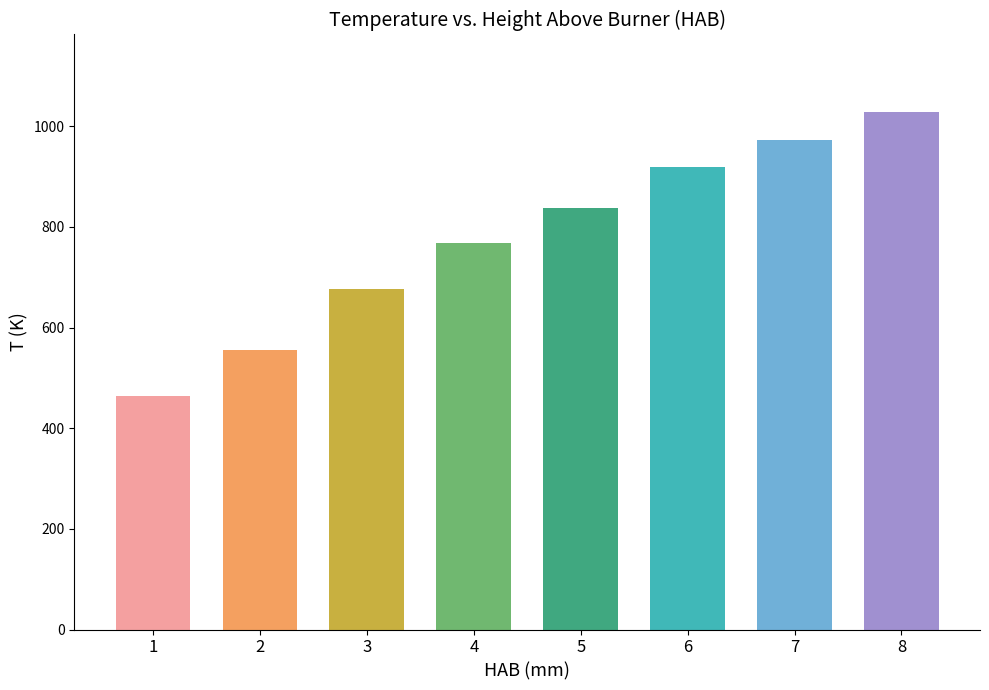

Rank the categories by value from highest to lowest.

8, 7, 6, 5, 4, 3, 2, 1